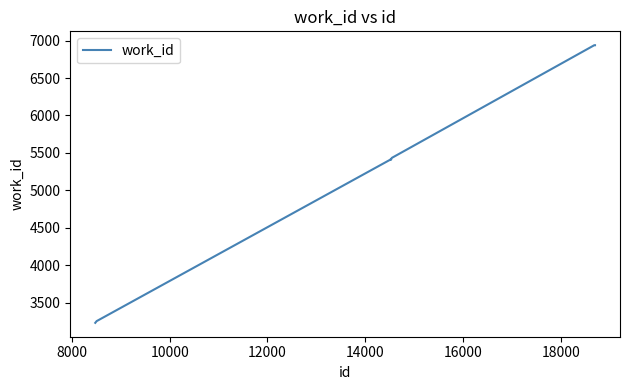

What is the greatest value displayed?

6939